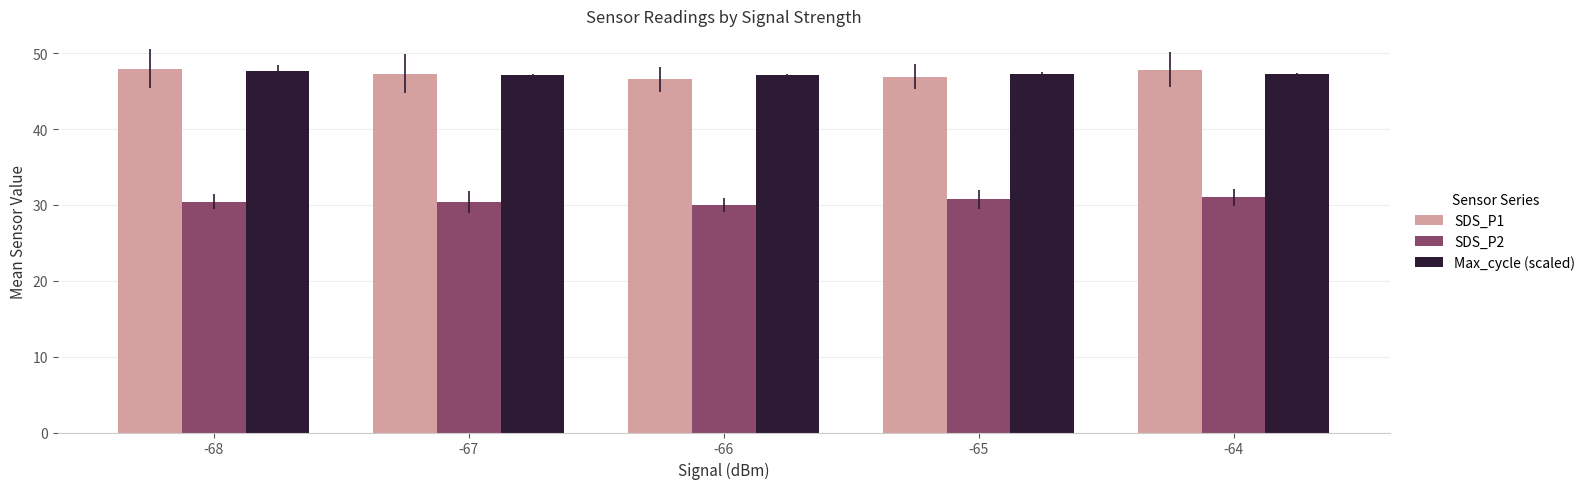

The value of SDS_P2 at -68 is 30.4. True or false?

True